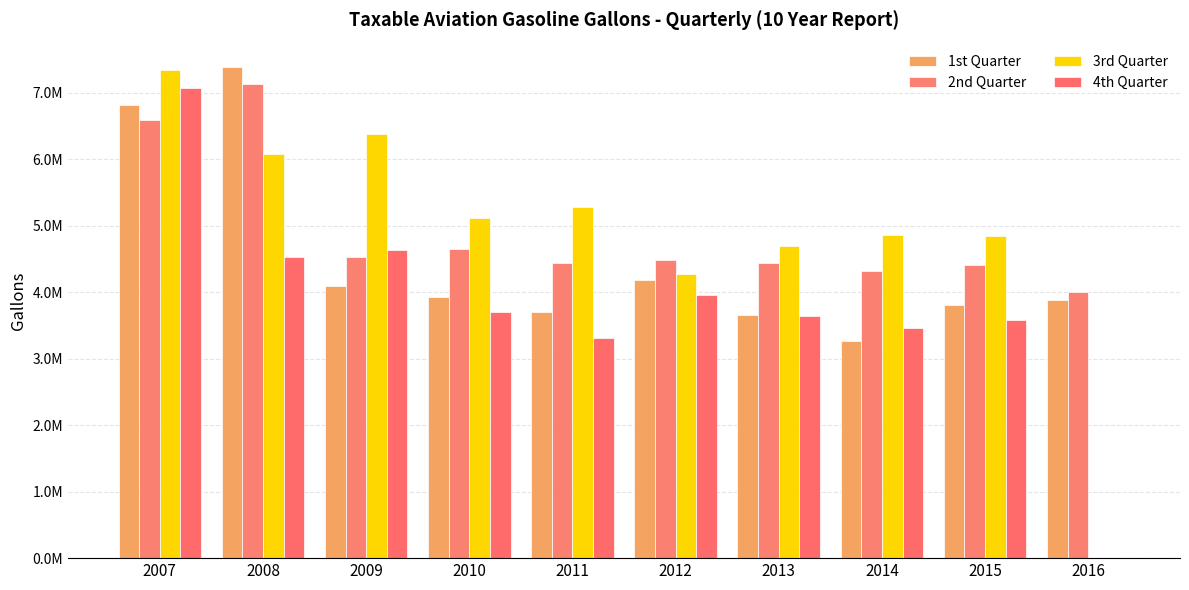

Which series changed the most between 2013 and 2016?

3rd Quarter